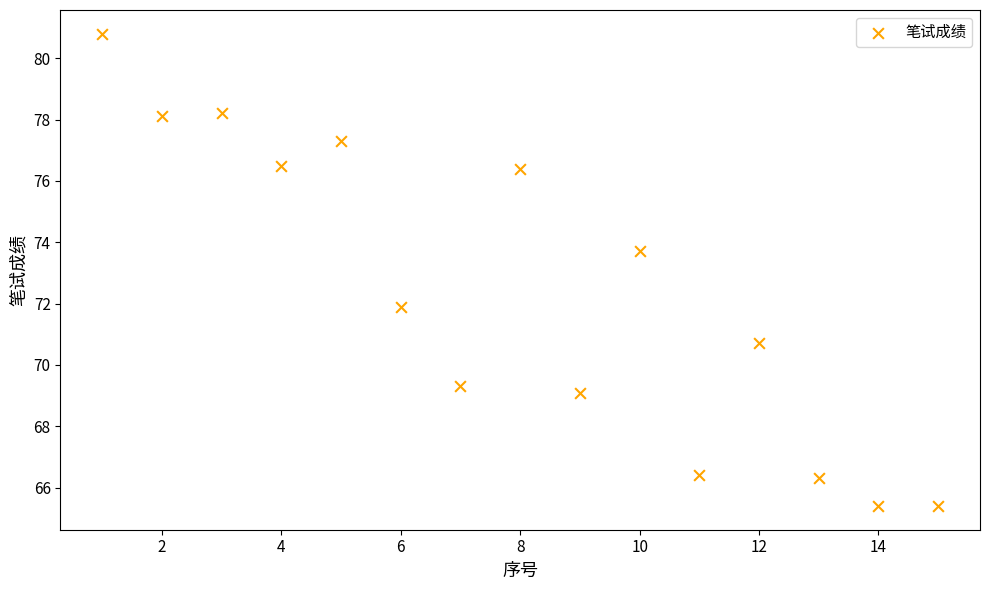

What Y value in the scatter plot is closest to 73?

73.7